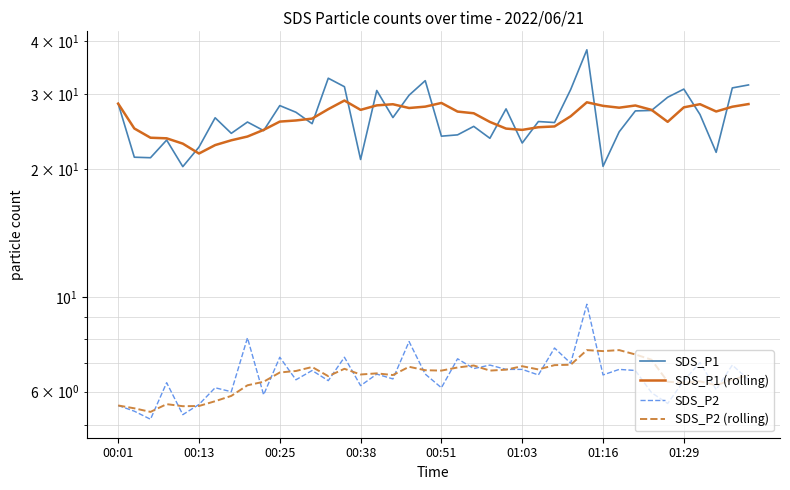

What is the difference between the SDS_P2 values at 19 and 38?

0.3